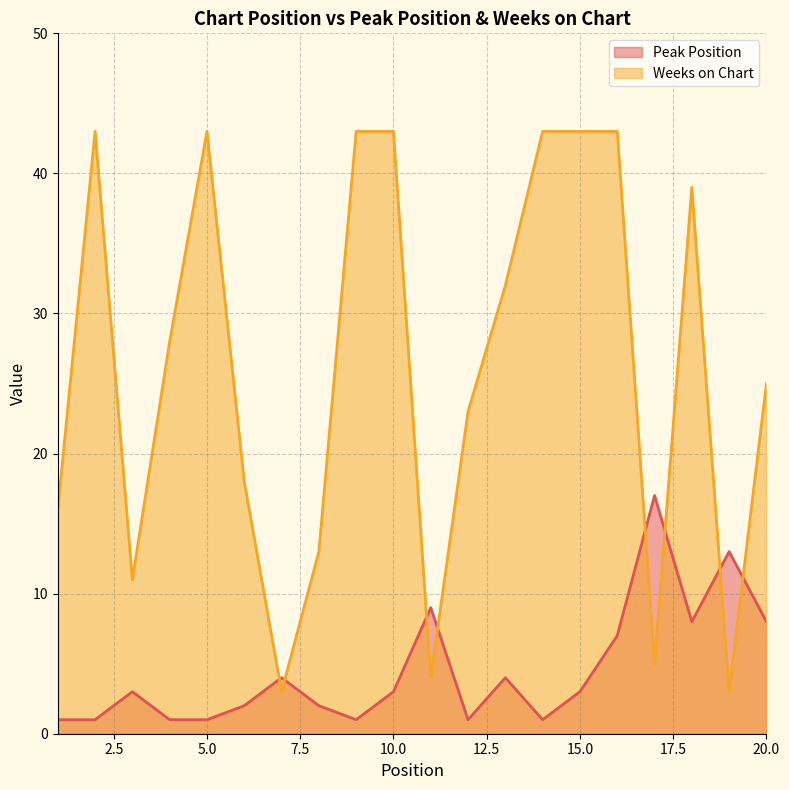

Which series has the largest total across all categories?

Weeks on Chart